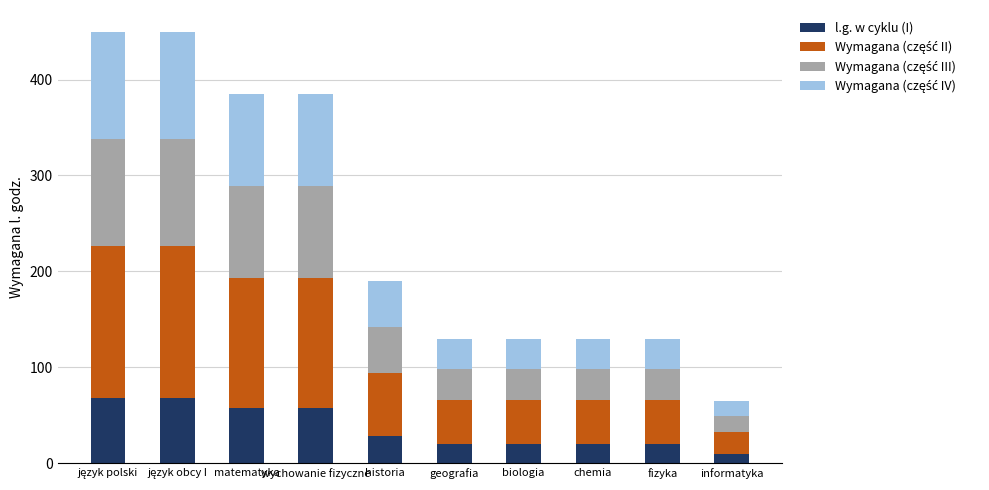

The value of l.g. w cyklu (I) at geografia is 20. True or false?

True